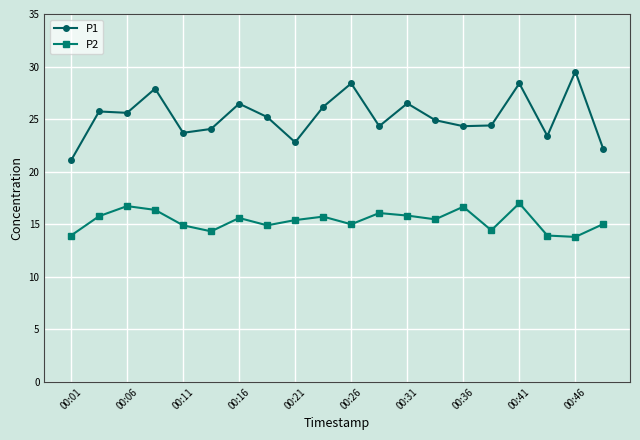

Which series has the widest spread of values?

P1